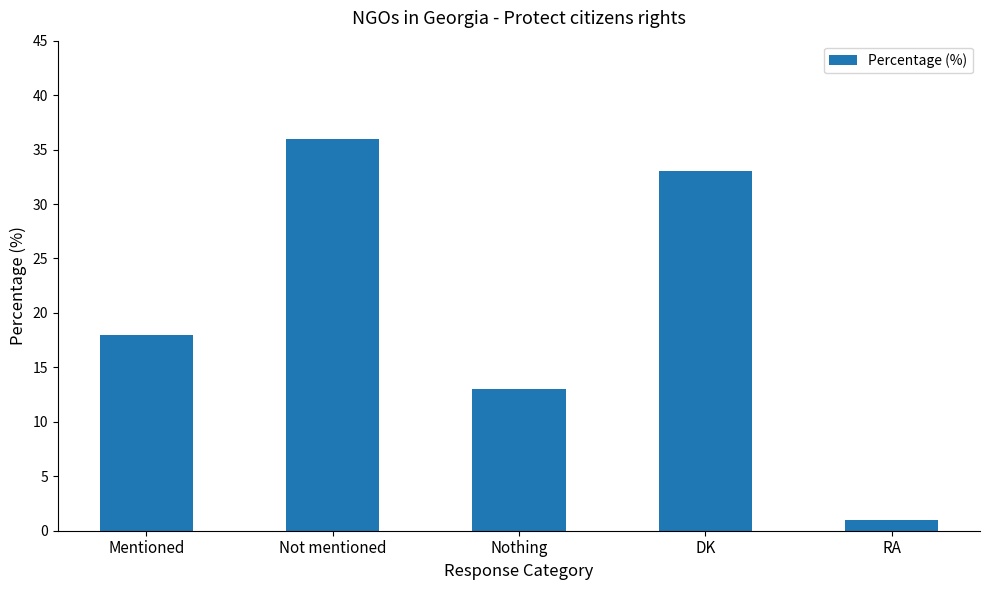

Reading right to left, list all the values displayed in this chart.

RA=1	DK=33	Nothing=13	Not mentioned=36	Mentioned=18